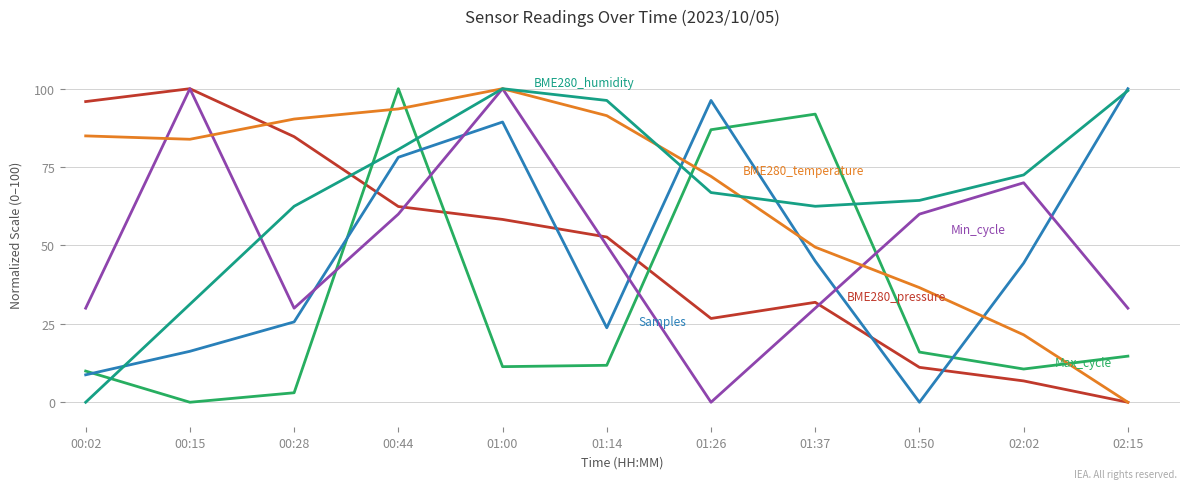

What is the greatest value displayed?

100.0